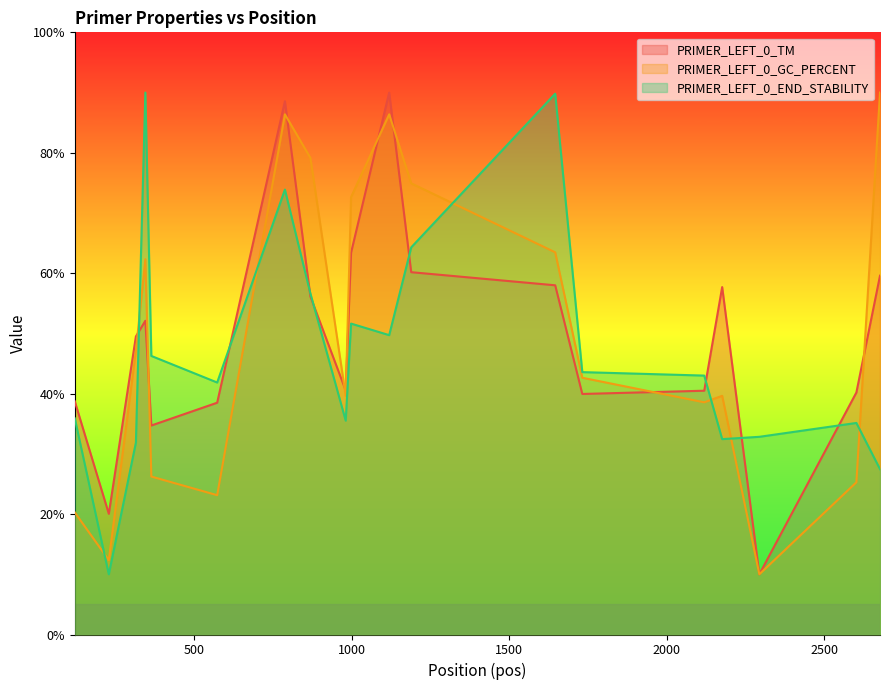

The value of PRIMER_LEFT_0_END_STABILITY at 998 is 19.2. True or false?

False